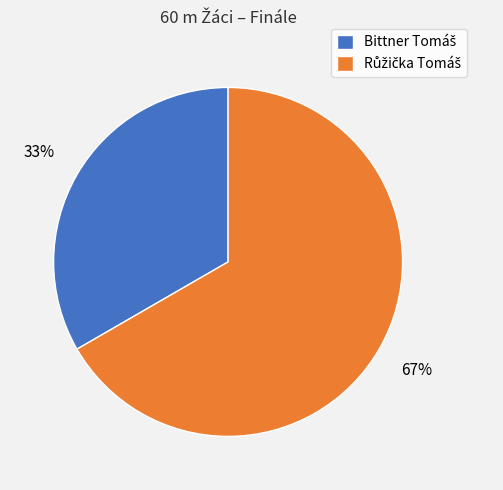

How many segments does this pie chart have?

2